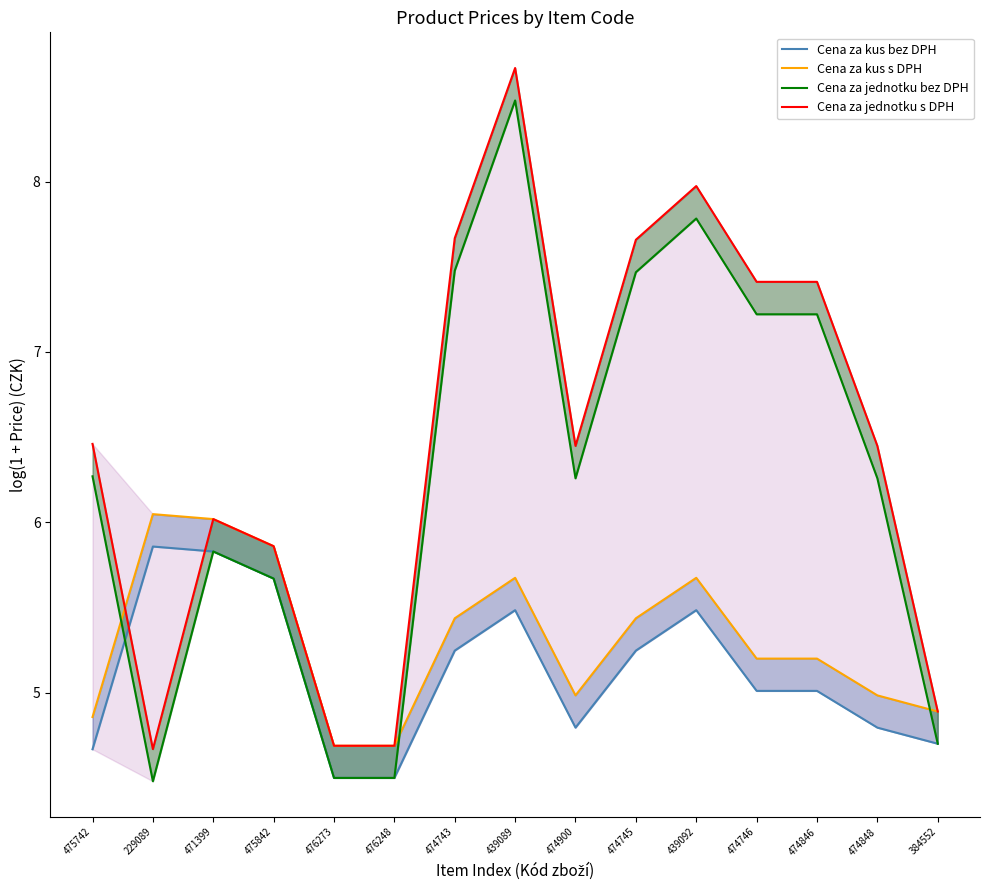

What is the spread (max minus min) of values at 476248?

0.2